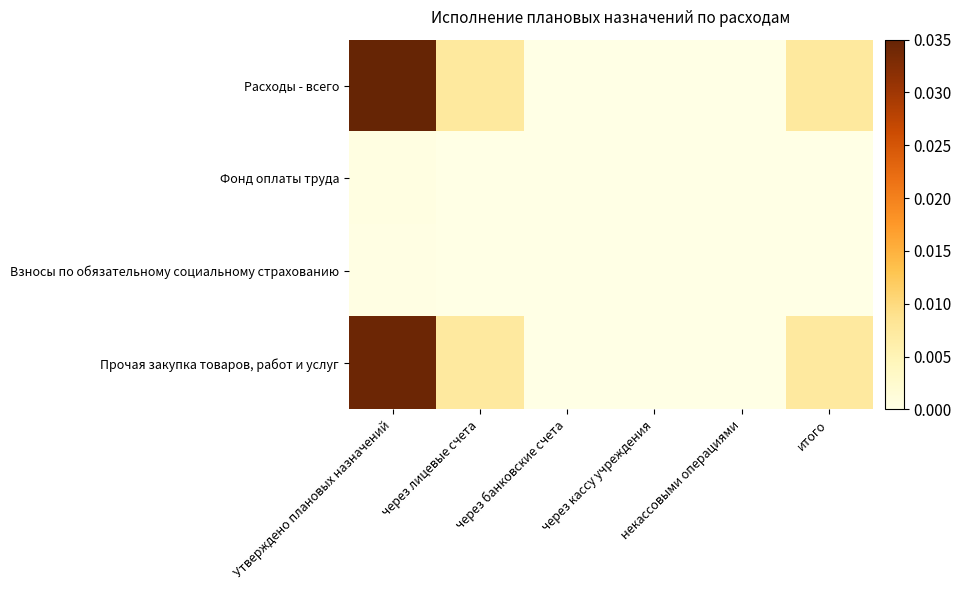

Count the number of categories in the chart.

6